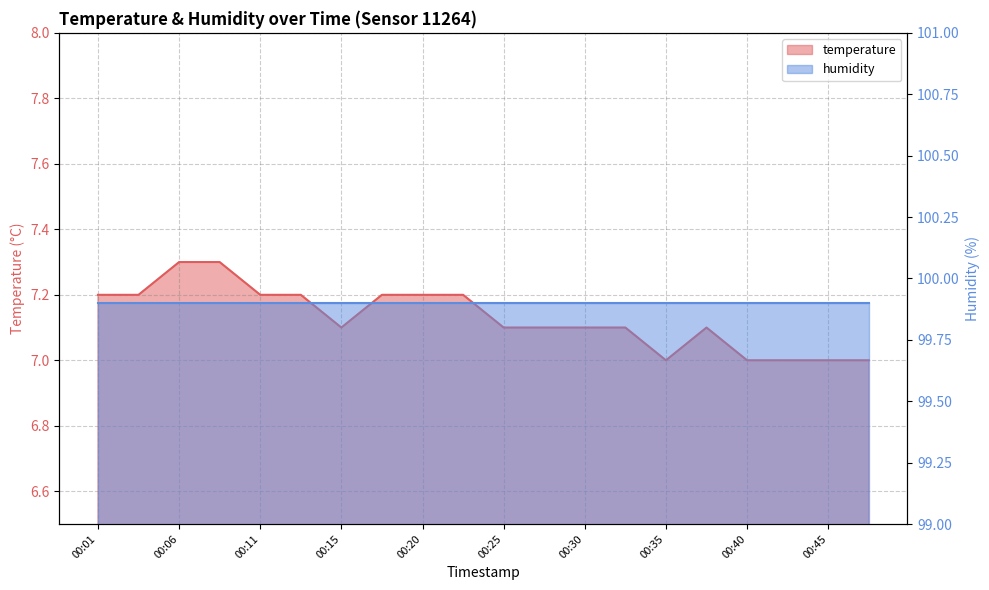

How many values are between 7 and 8?

20